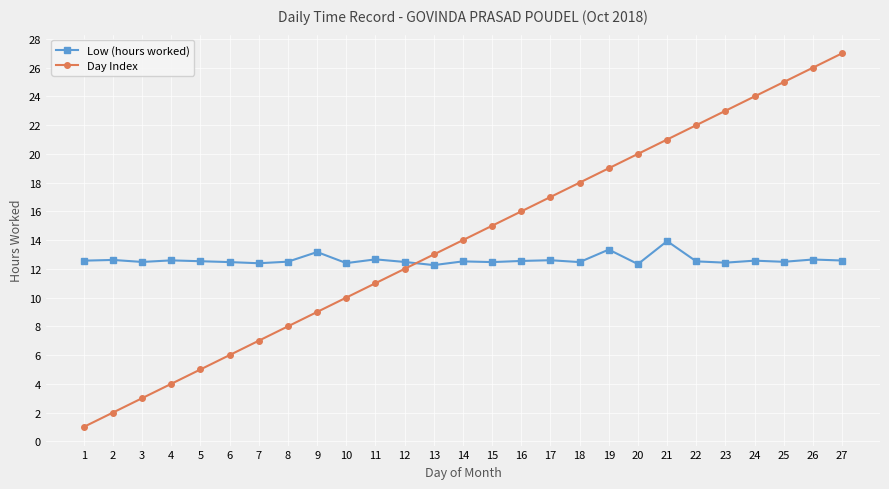

What is the average value of the Day Index series?

14.0